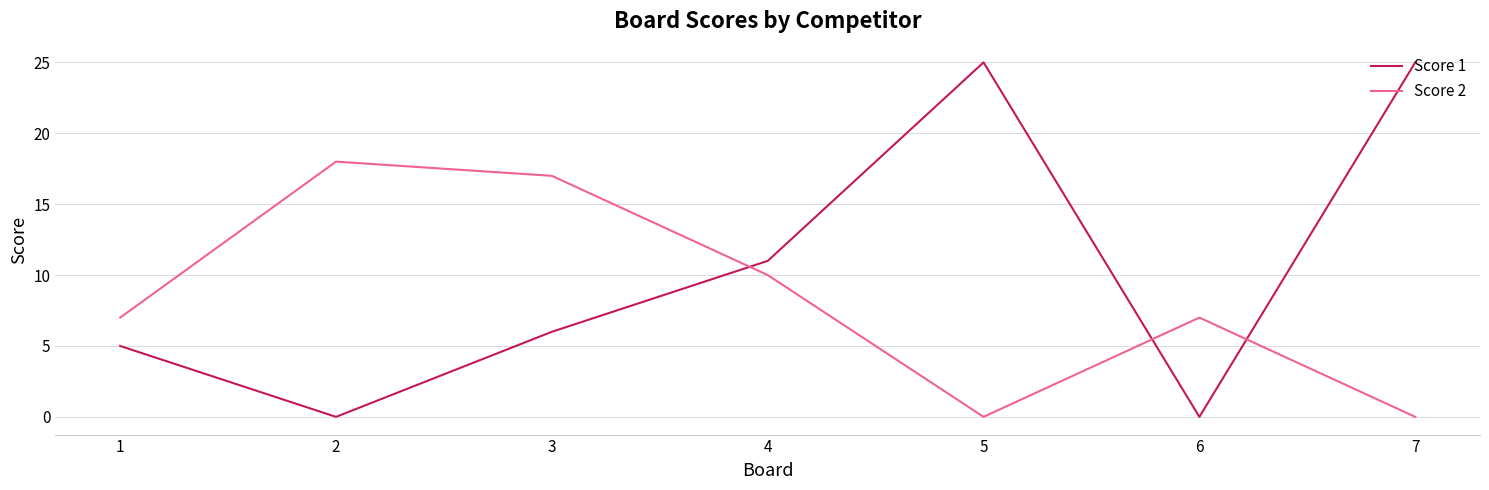

The Score 2 series shows 0 at 7. True or false?

True